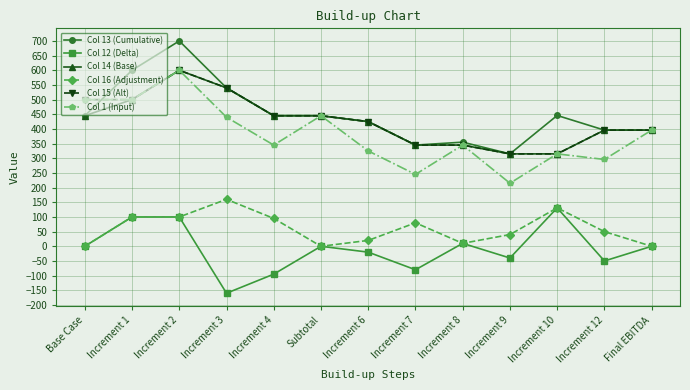

What are all the series names shown in the legend?

Col 13 (Cumulative), Col 12 (Delta), Col 14 (Base), Col 16 (Adjustment), Col 15 (Alt), Col 1 (Input)